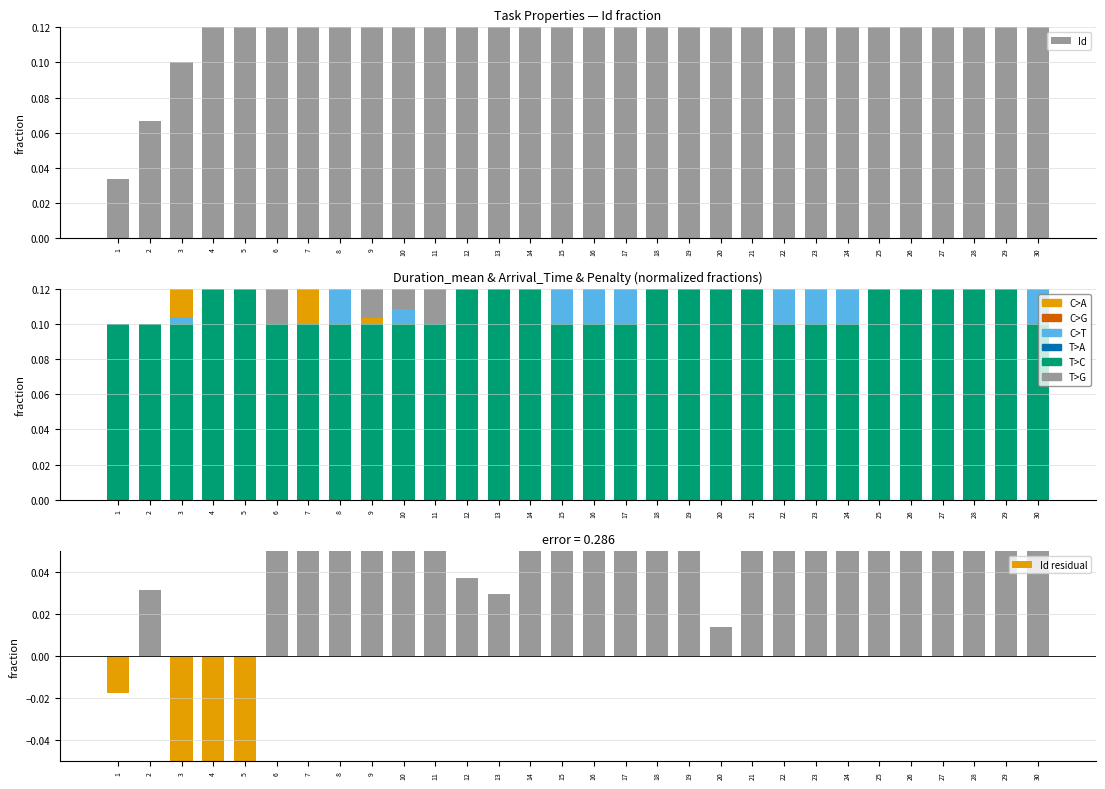

Which series has the widest spread of values?

Id residual